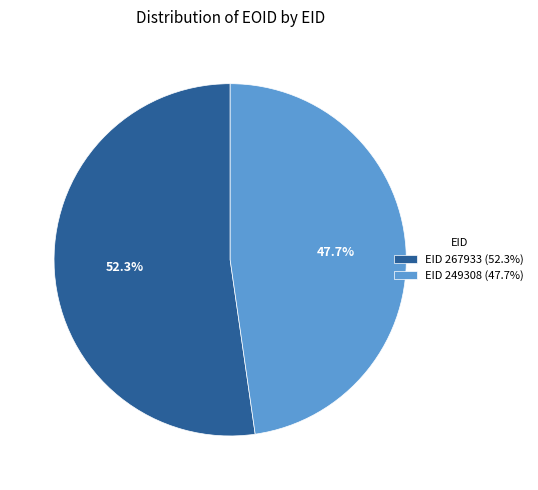

Combined, what portion of the pie is EID 267933 and EID 249308?

100.0%